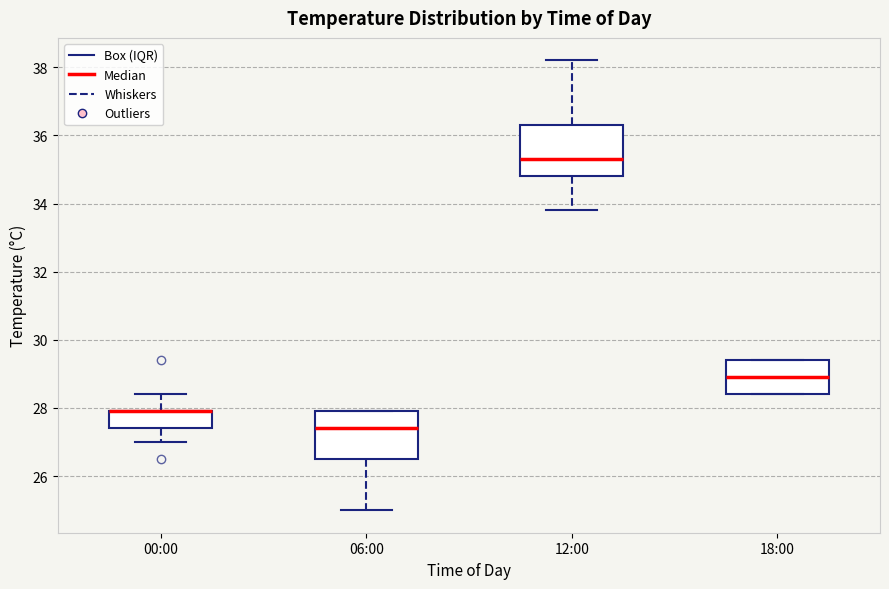

Where is the lower edge of the box for 00:00 on the y-axis? The values are not printed on the chart, so give them approximately, as read against the axis.

27.4